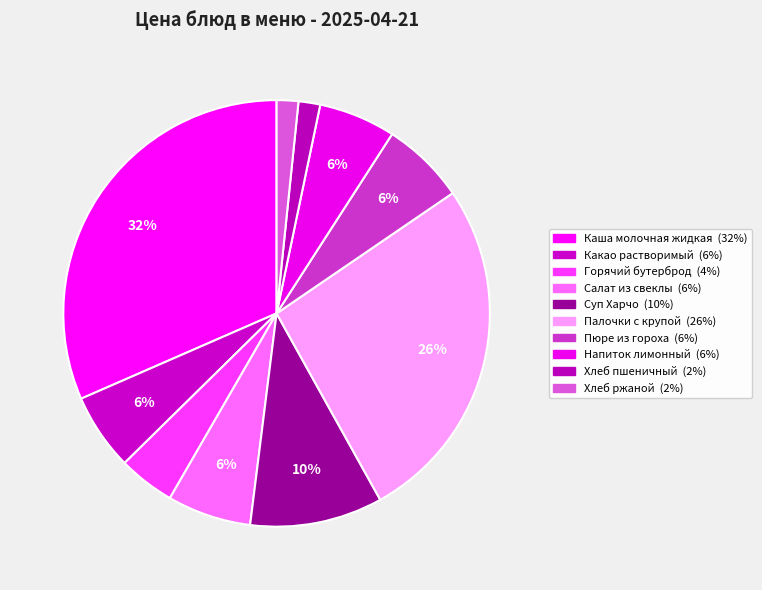

Combined, what portion of the pie is Хлеб пшеничный and Напиток лимонный?

7.5%